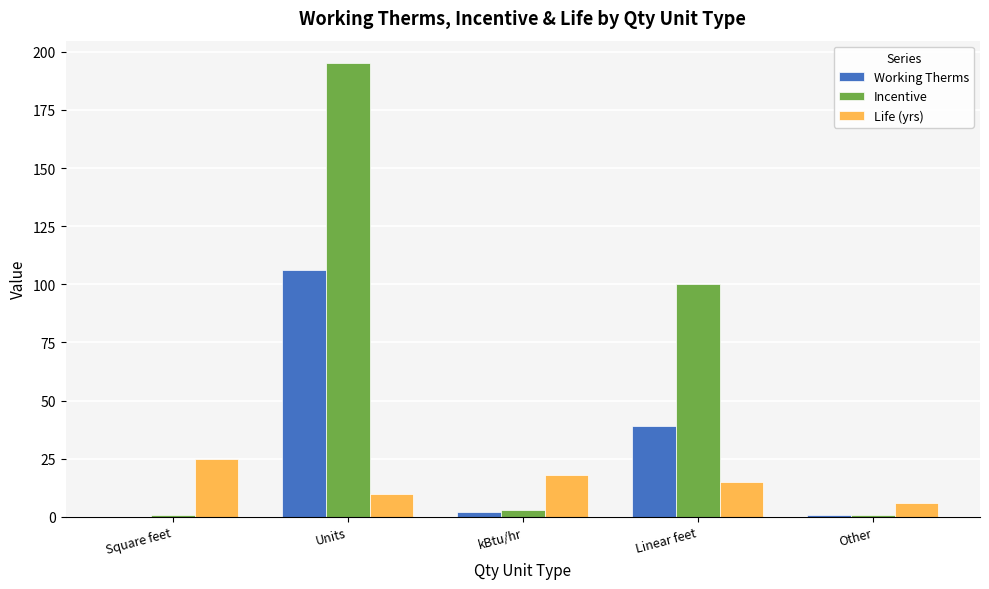

True or false: Incentive has a value of 39.4 at Linear feet.

False